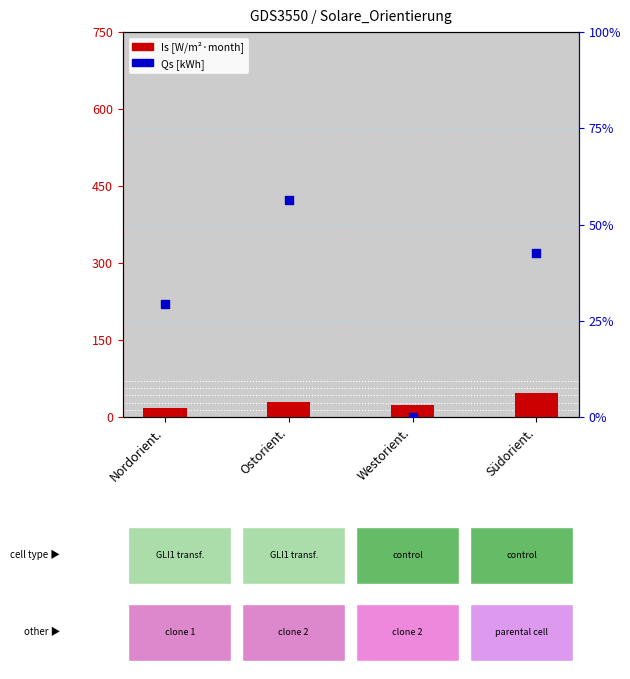

Which series has the widest spread of Y values?

Qs [kWh]